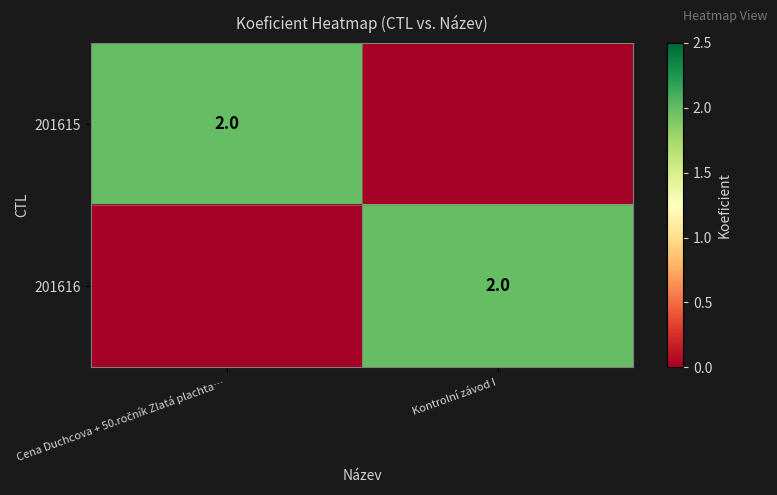

The 201616 series shows 3 at Kontrolní závod I. True or false?

False